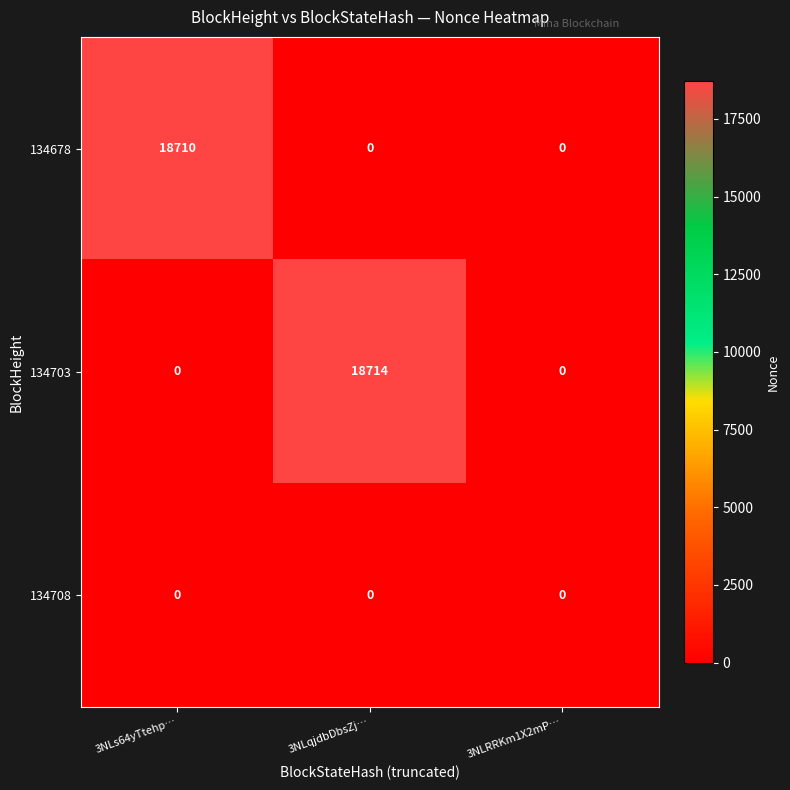

Which series has the largest range (max minus min)?

134703